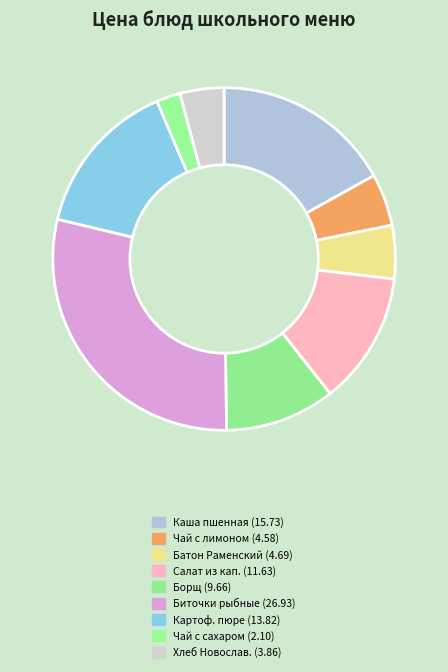

Rank the categories by value from highest to lowest.

Биточки рыбные с соусом, Каша пшенная молочная с маслом, Картофельное пюре, Салат из квашенной капусты, Борщ из св.капусты с картофелем, Батон Раменский, Чай с лимоном, Хлеб Новославянский, Чай с сахаром